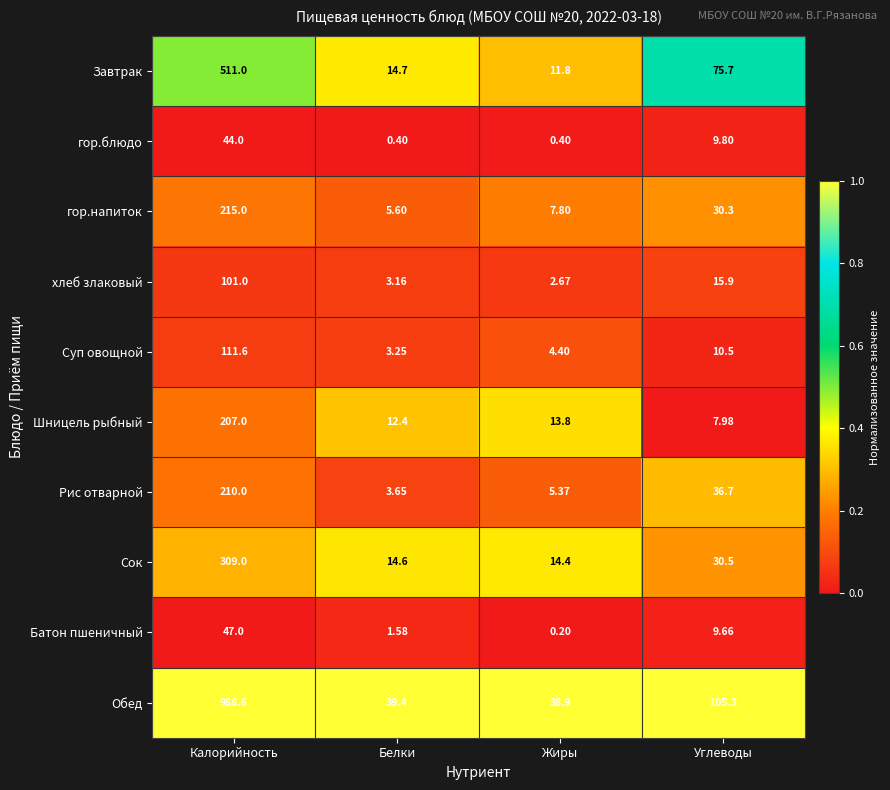

Between Калорийность and Углеводы, which series saw the biggest shift?

Обед